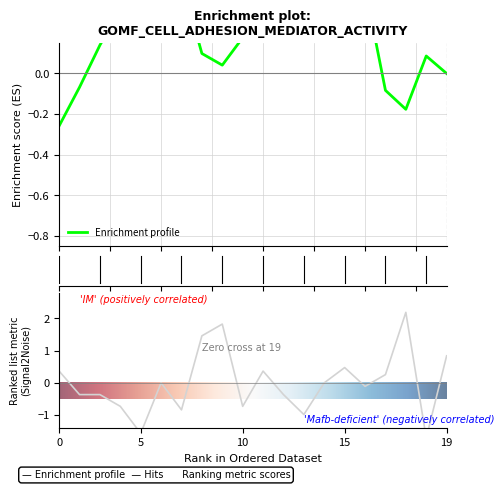

At which category does the chart reach its minimum across all series?

18:00